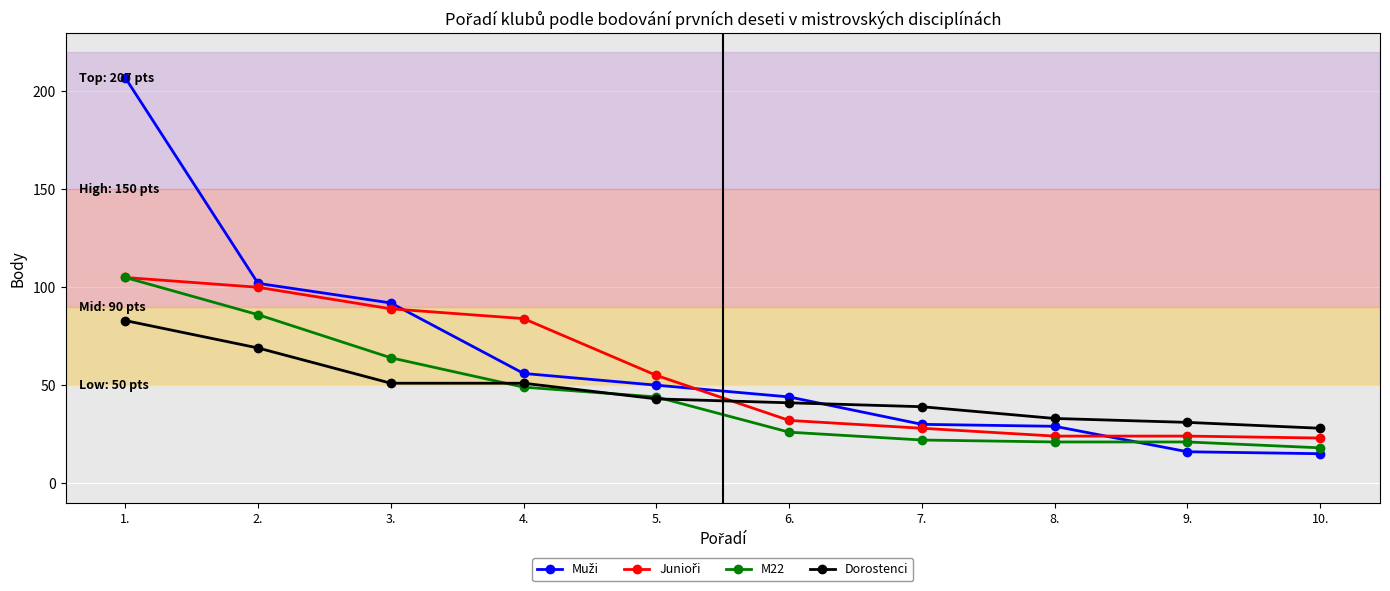

At which category is the sum across all series the highest?

1.